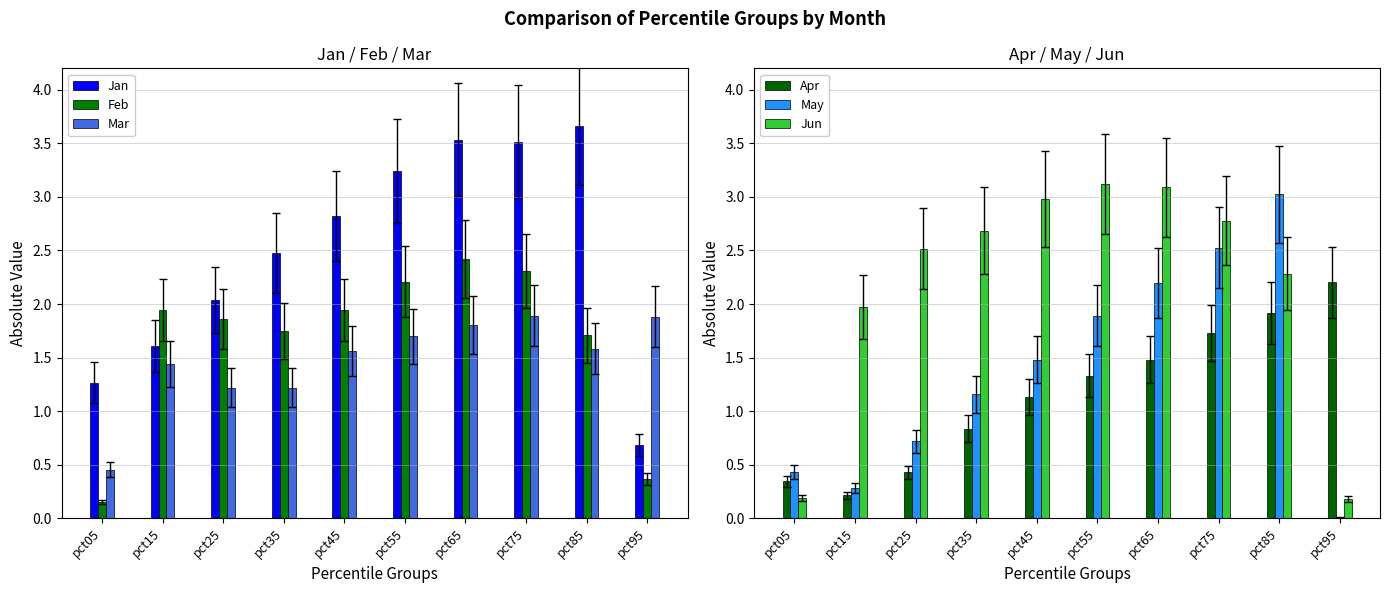

Which series has the largest total across all categories?

Jan